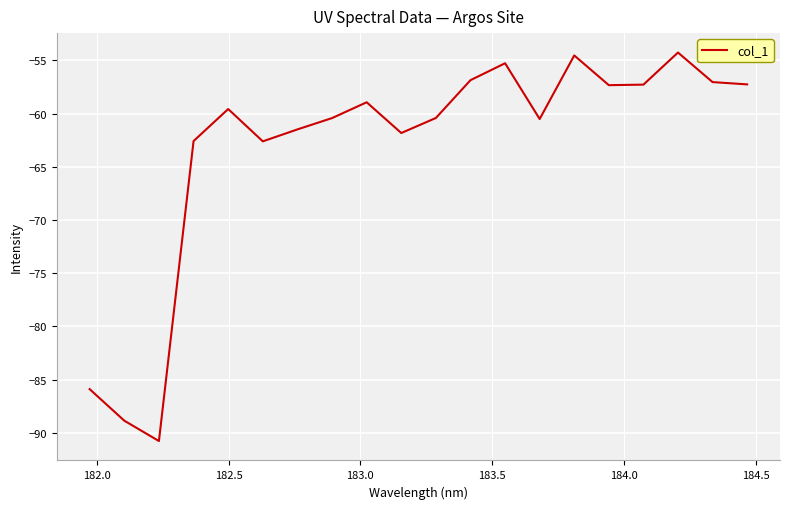

What is the greatest value displayed?

-54.3